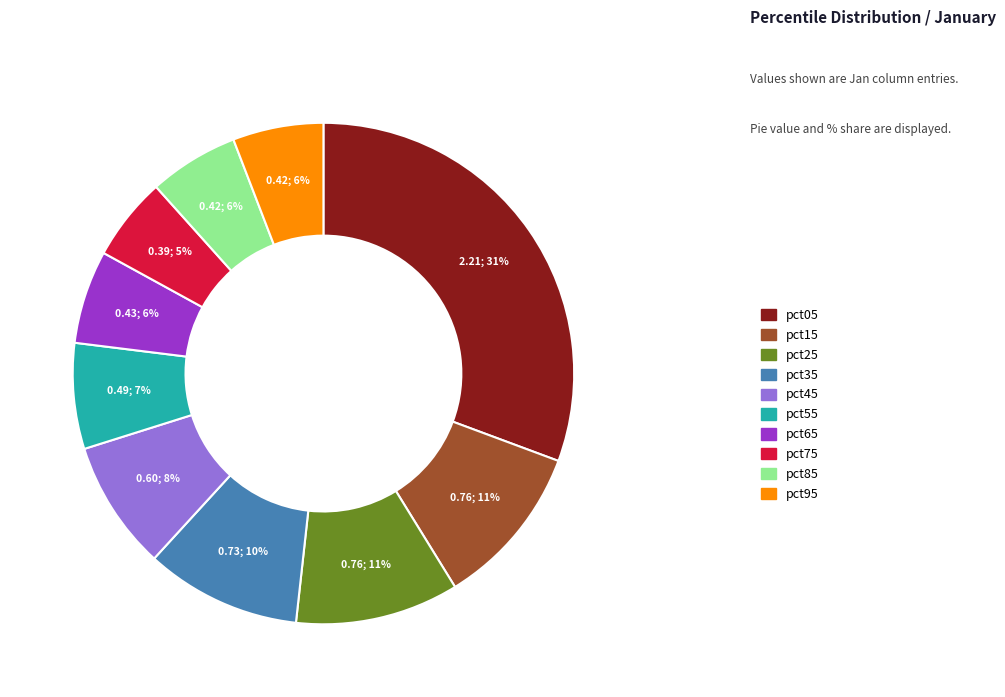

To the nearest percent, what percentage of the pie is pct15?

11%